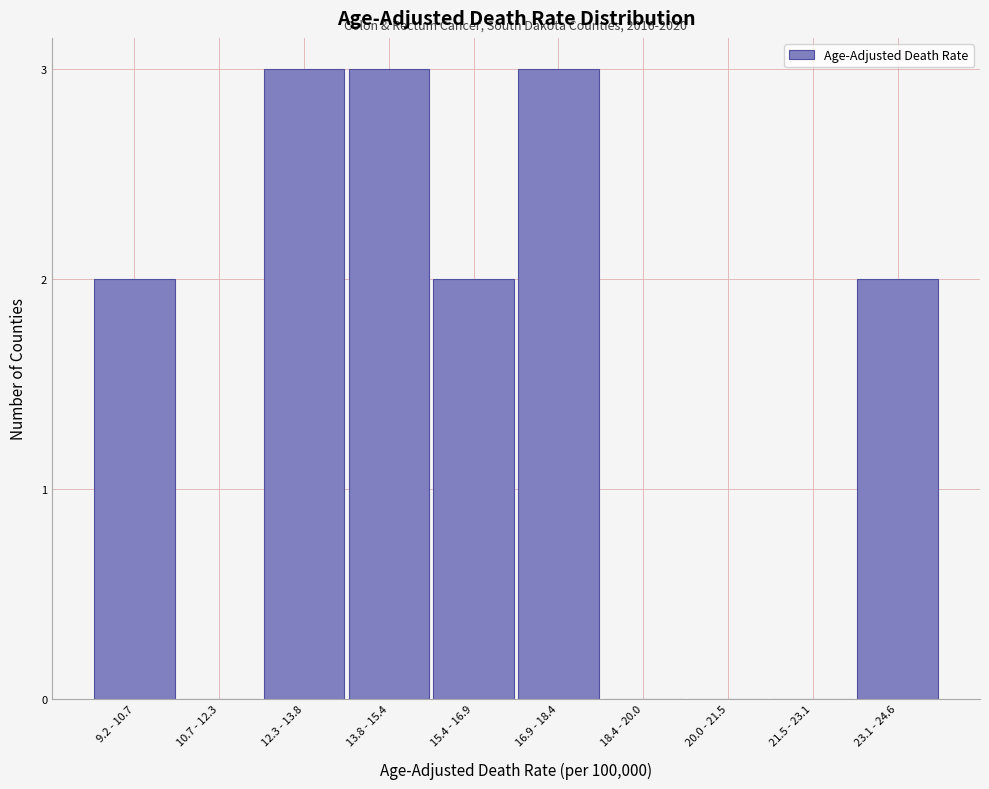

Reading left to right, list all the values displayed in this chart.

9.2 - 10.7=2	10.7 - 12.3=0	12.3 - 13.8=3	13.8 - 15.4=3	15.4 - 16.9=2	16.9 - 18.4=3	18.4 - 20.0=0	20.0 - 21.5=0	21.5 - 23.1=0	23.1 - 24.6=2